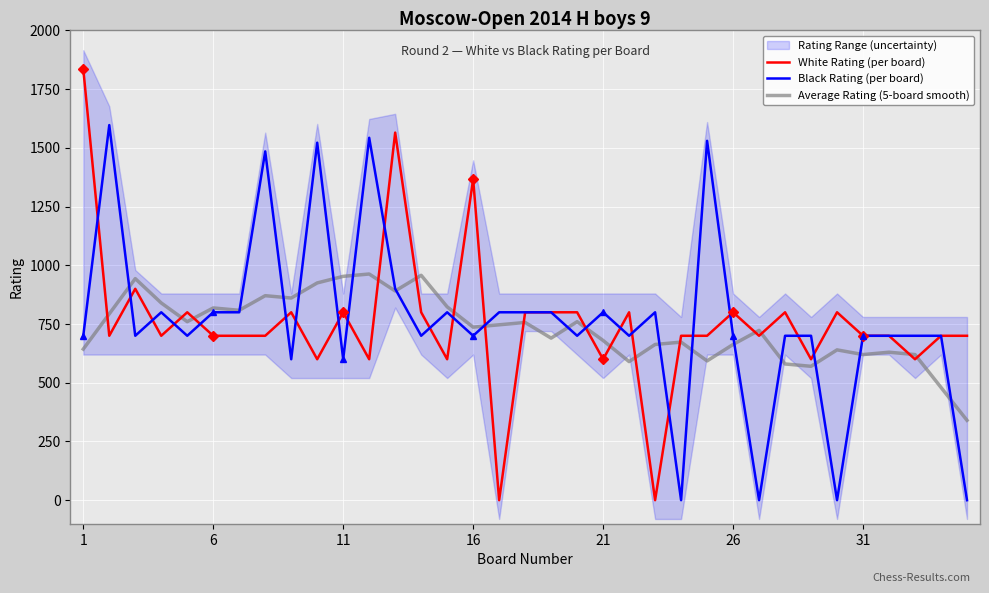

What is the highest value of the Average Rating (5-board smooth) series?

963.0